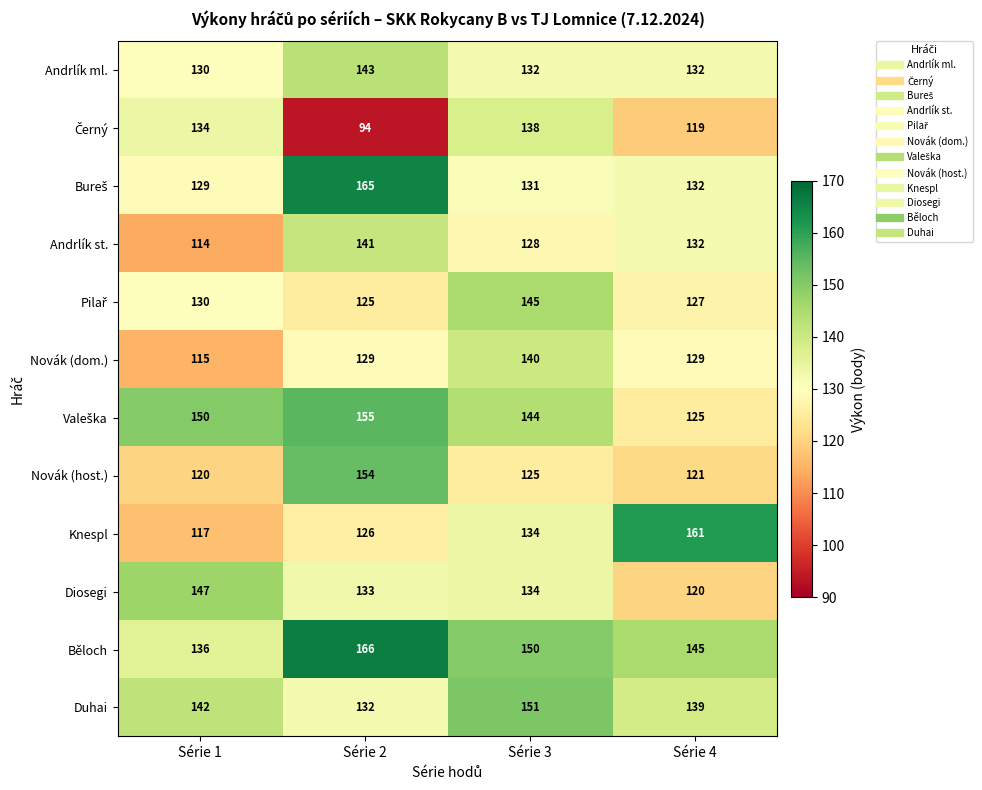

What is the sum of the Duhai values at Série 3 and Série 2?

283